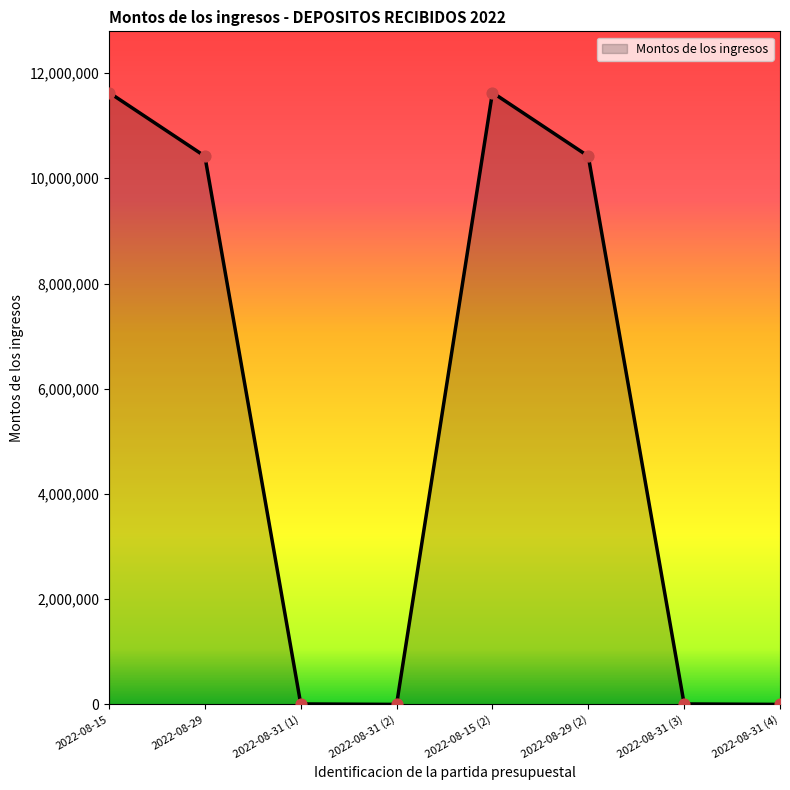

What is the change in value from 2022-08-15 to 2022-08-29 (2)?

-1210541.0